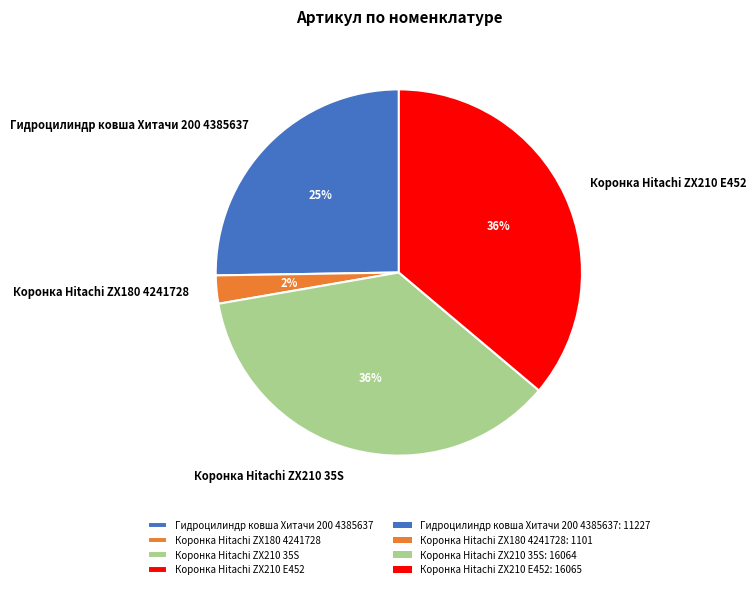

Do Коронка Hitachi ZX210 35S and Коронка Hitachi ZX210 E452 together represent more than half of the pie?

Yes